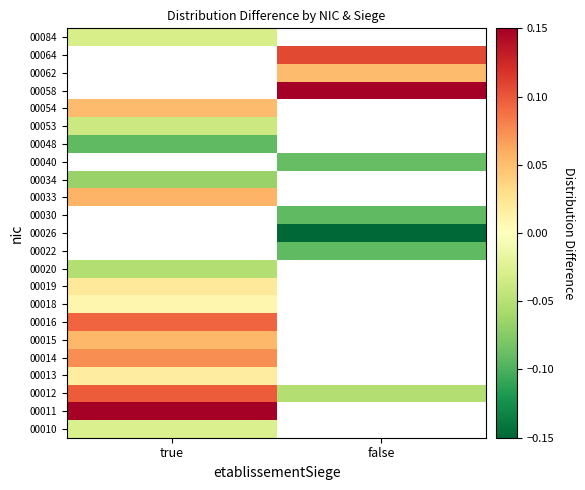

What is the minimum value shown in the chart?

-0.1